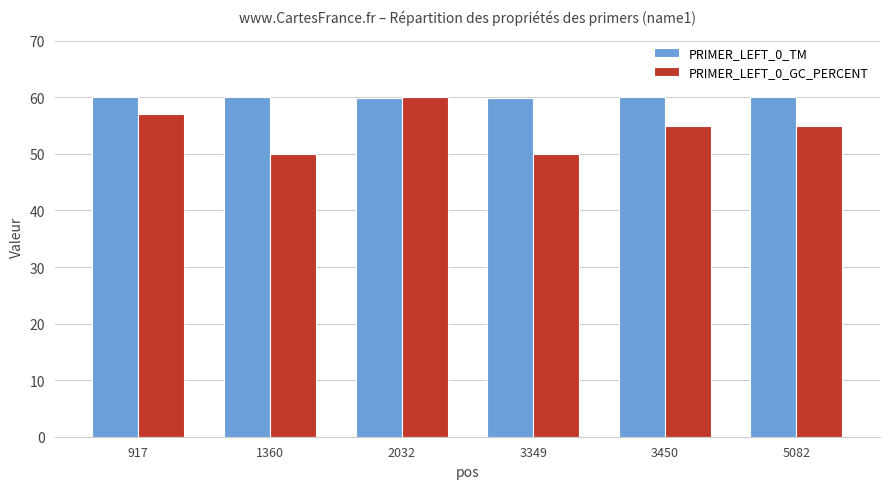

Which series has the largest range (max minus min)?

PRIMER_LEFT_0_GC_PERCENT